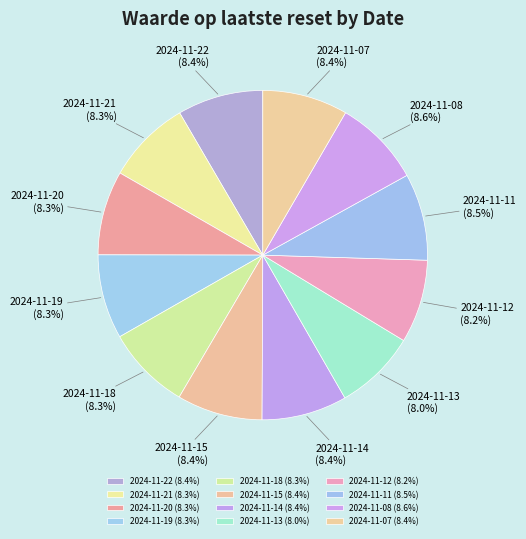

What percentage do 2024-11-07 and 2024-11-20 together represent?

16.7%